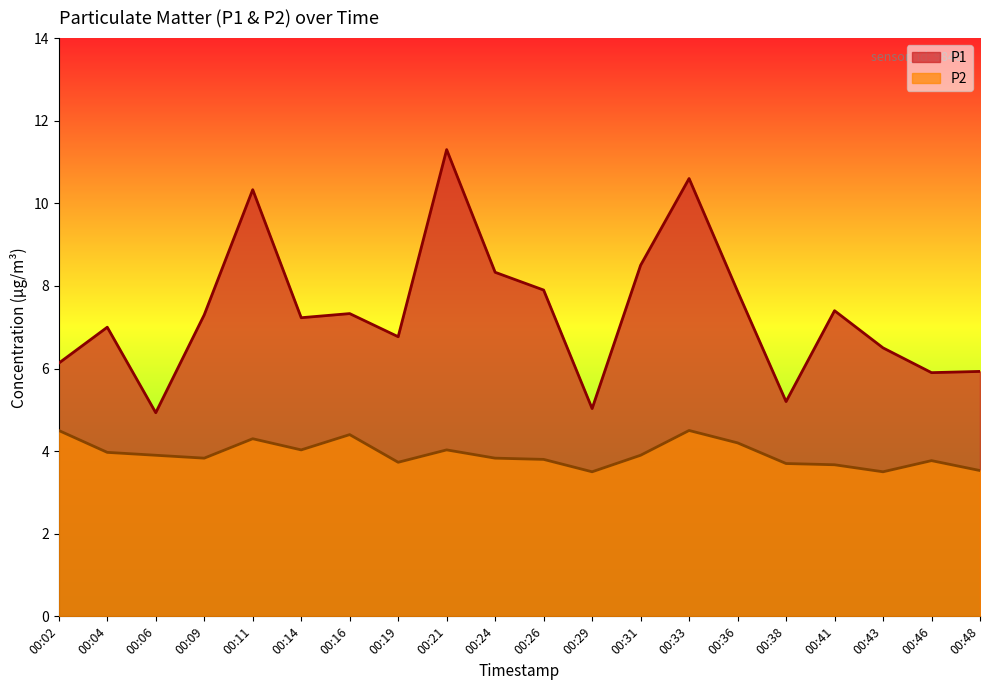

True or false: P1 and P2 intersect in this chart.

False